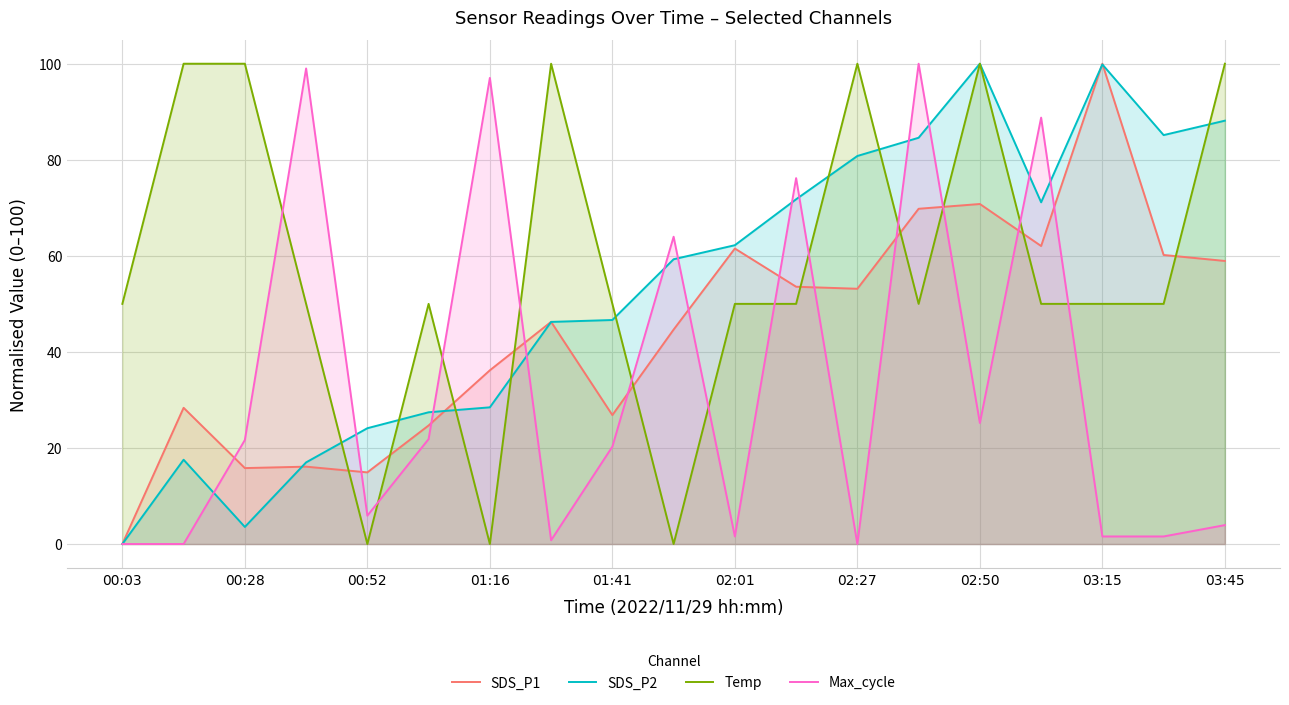

The SDS_P2 series shows 24.1 at 00:52. True or false?

True